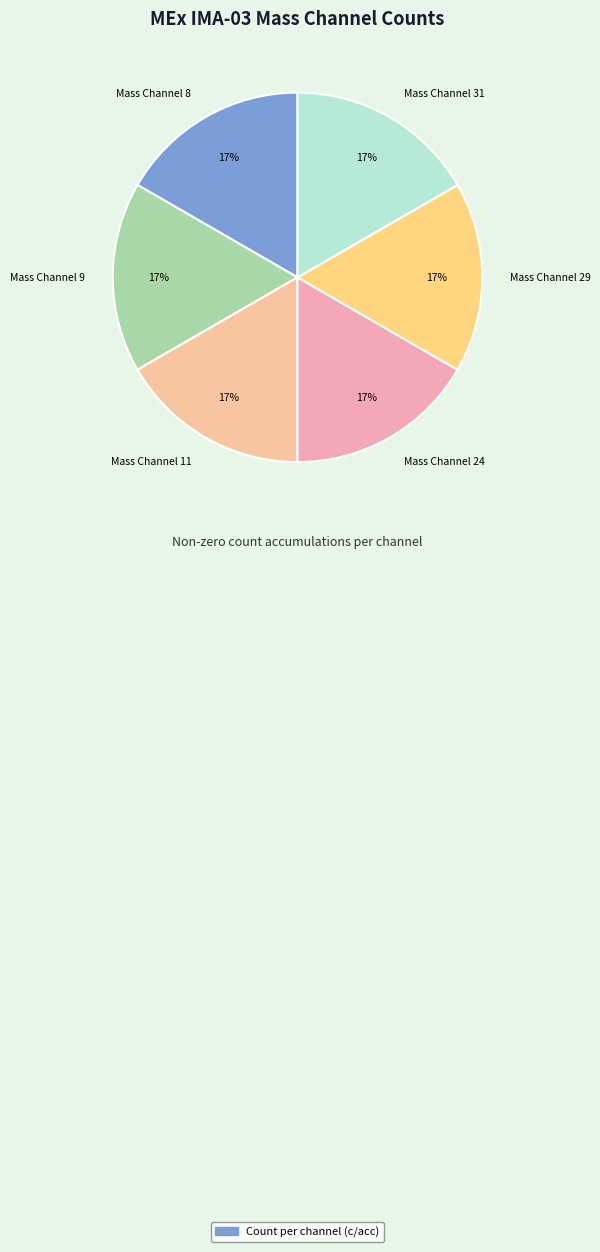

Is it true that Mass Channel 9 is 17% of the pie?

True